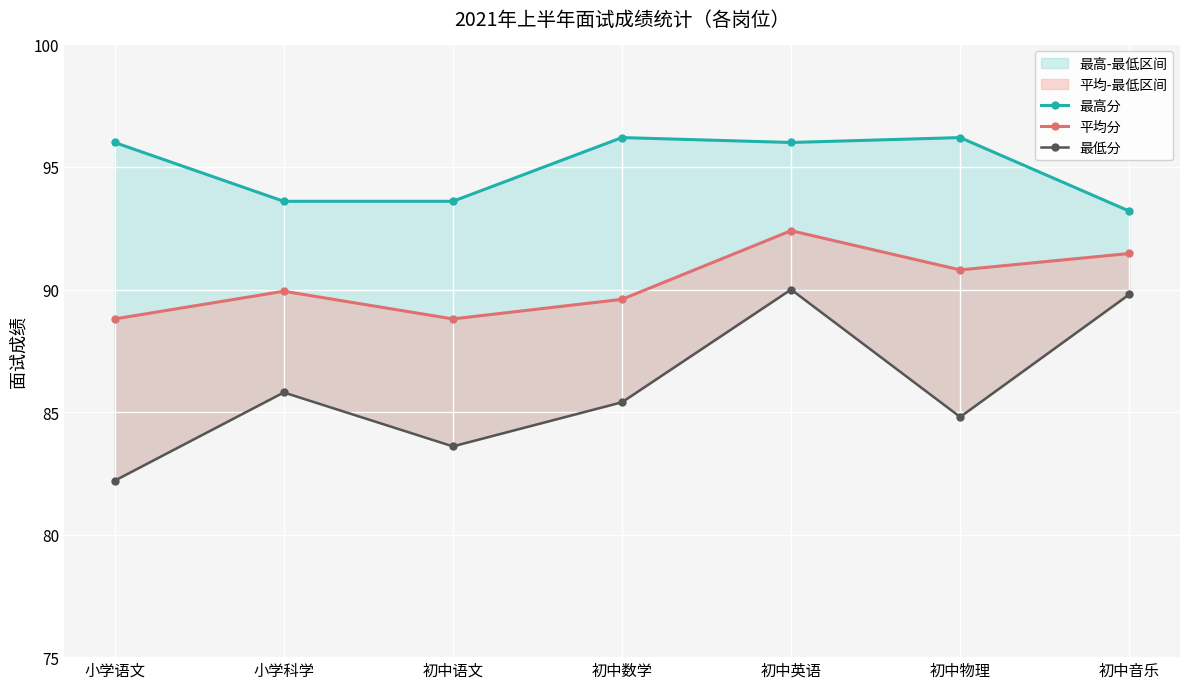

Between 初中语文 and 初中英语, which is larger?

初中英语